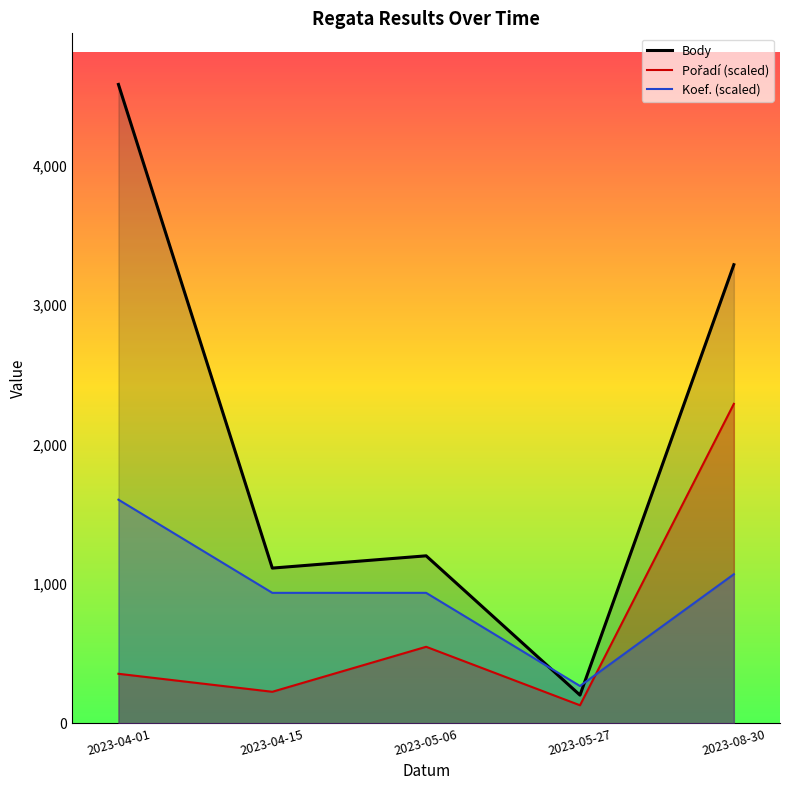

How many distinct data groups are displayed?

3